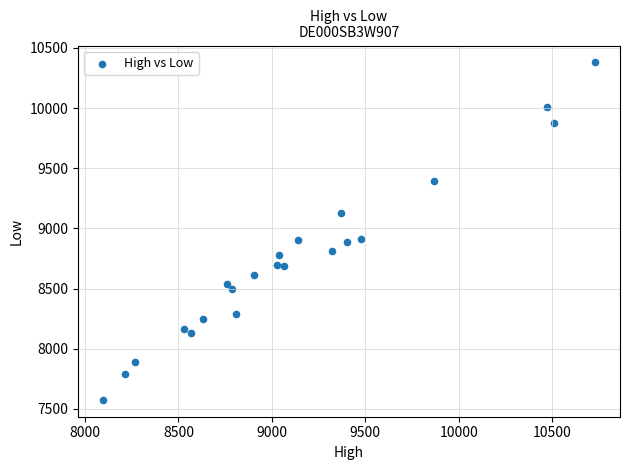

What is the range of Y values (max minus min)?

2805